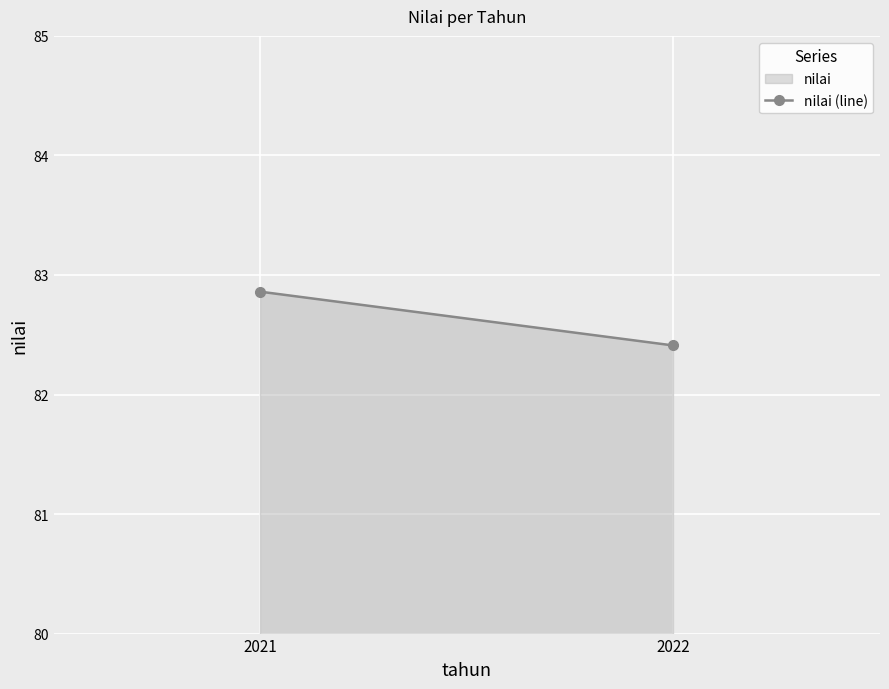

Reading left to right, list all the values displayed in this chart.

2021=82.9	2022=82.4